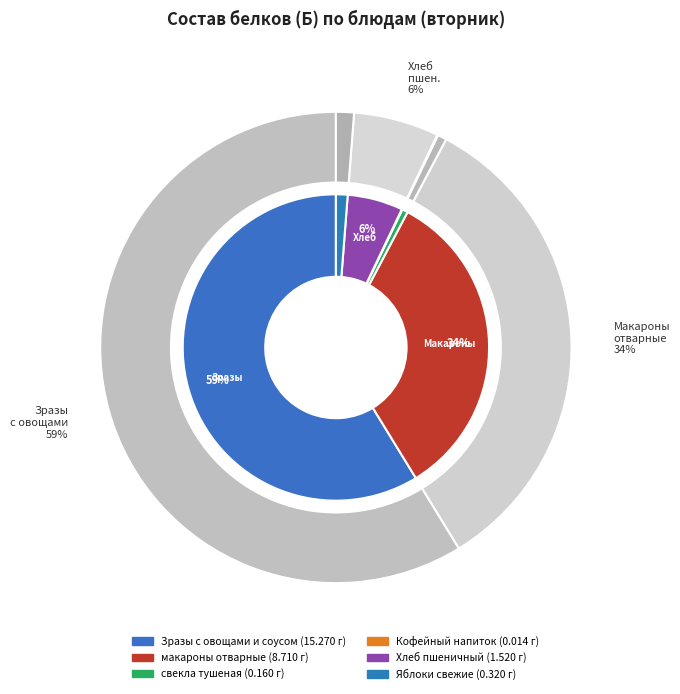

What is the smallest slice in the pie chart?

Кофейный напиток